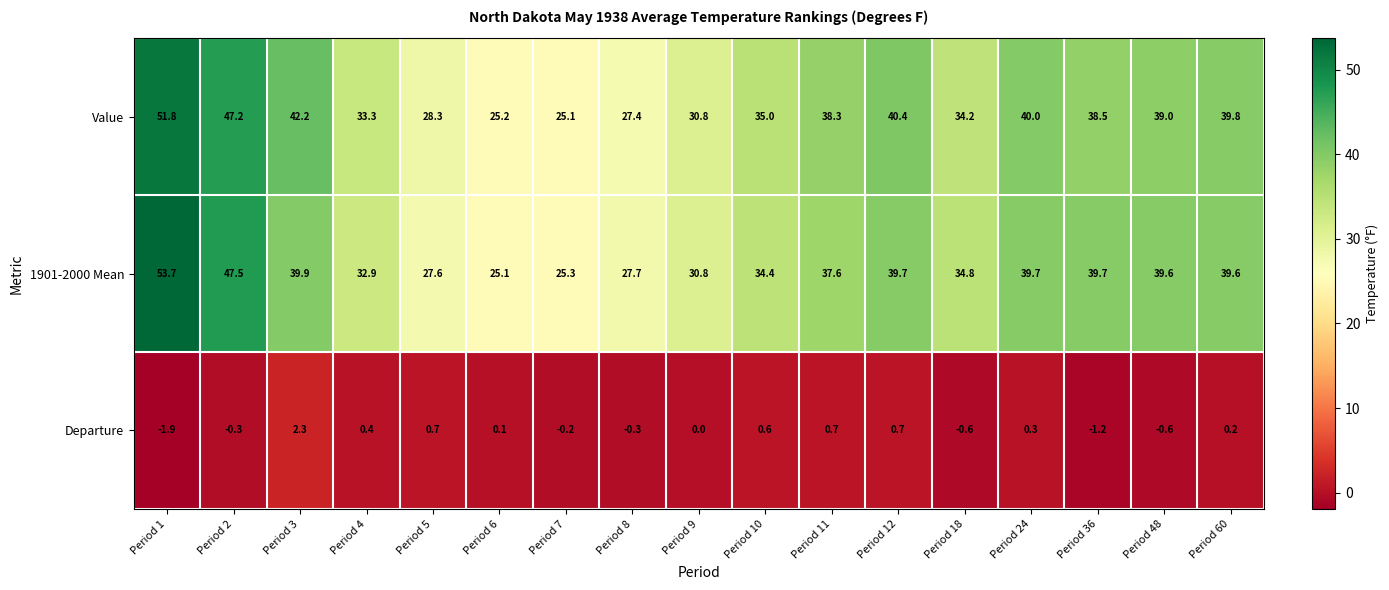

Which series has the widest spread of values?

1901-2000 Mean